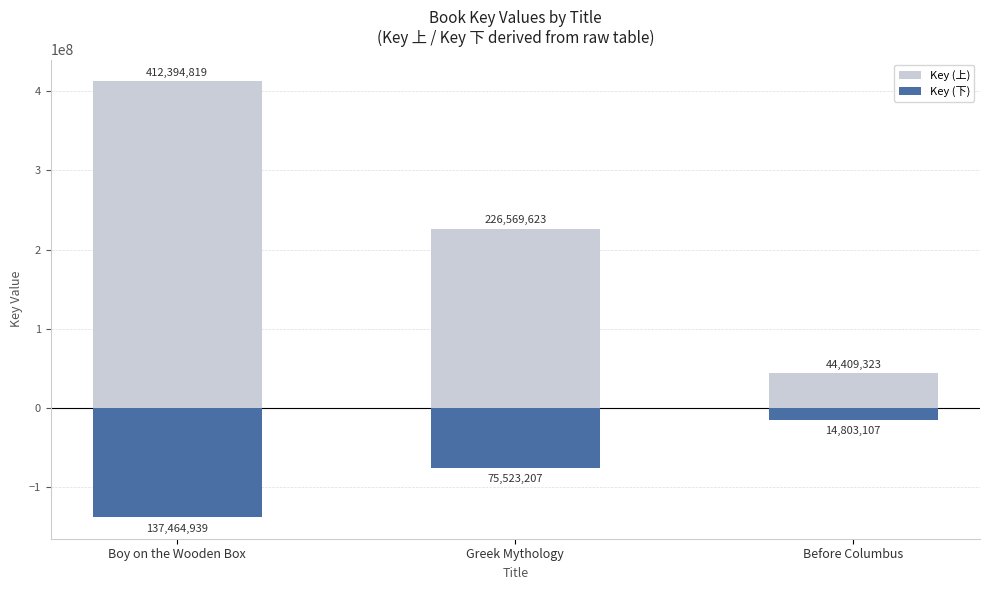

Is it true that Key (下) equals -137464939 at Boy on the Wooden Box?

True